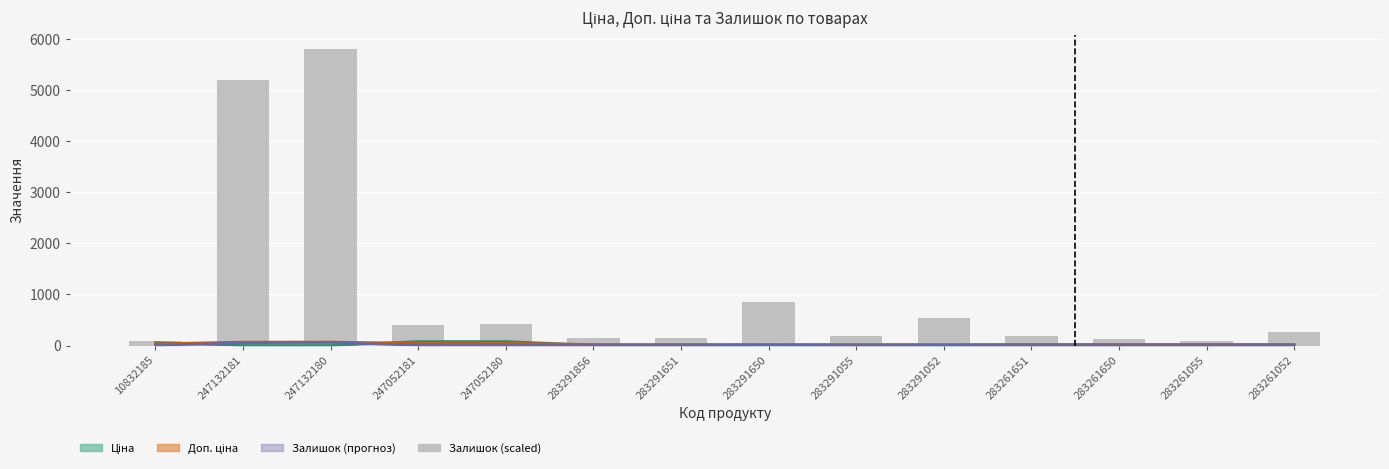

What is the greatest value displayed?

5800